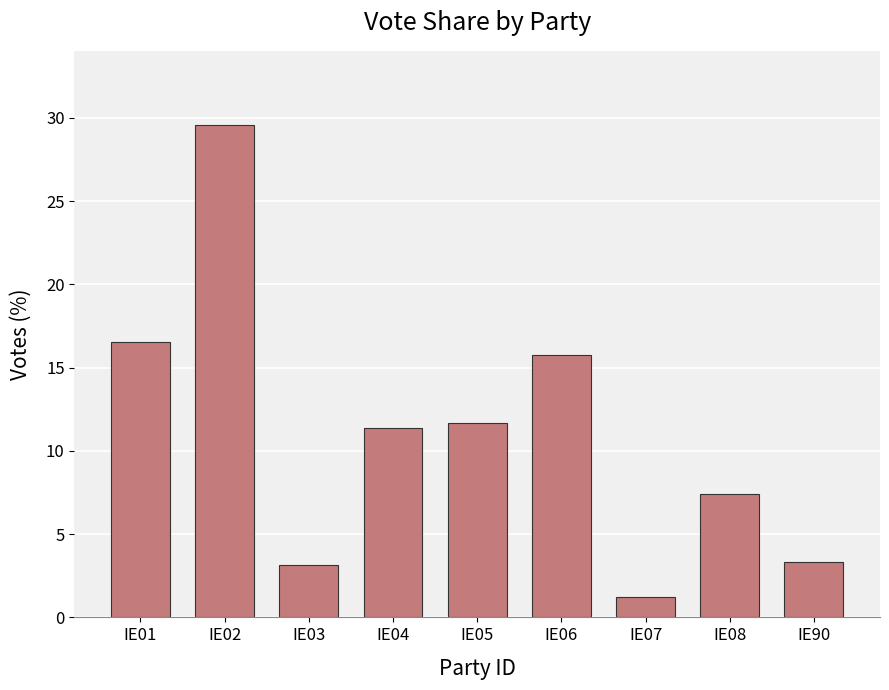

At which category does the chart reach its minimum across all series?

IE07